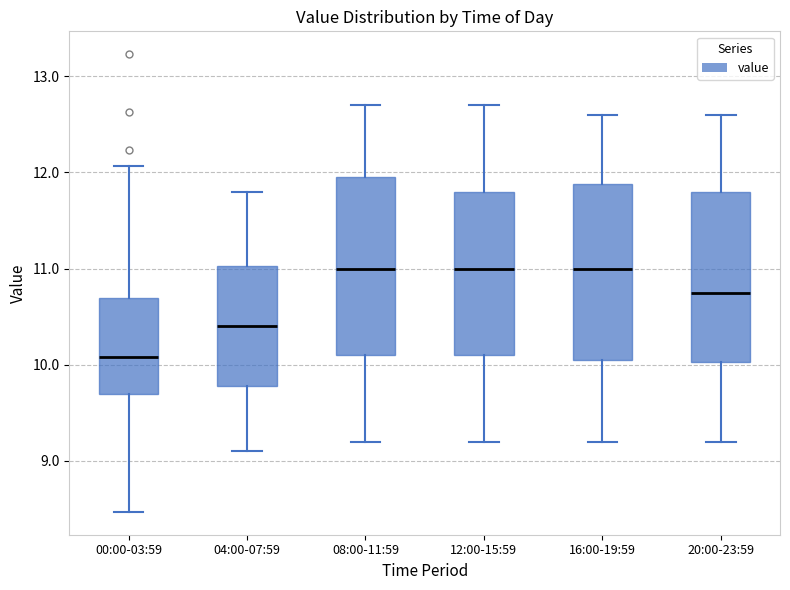

Reading left to right, transcribe this box plot: for each box, give where its median line is, the range the box spans, and where its two whiskers end, as read against the y-axis. The values are not printed on the chart, so give them approximately, as read against the axis.

00:00-03:59: median 10.1, box 9.7 to 10.7, whiskers 8.5 to 12.1
04:00-07:59: median 10.4, box 9.8 to 11.0, whiskers 9.1 to 11.8
08:00-11:59: median 11.0, box 10.1 to 12.0, whiskers 9.2 to 12.7
12:00-15:59: median 11.0, box 10.1 to 11.8, whiskers 9.2 to 12.7
16:00-19:59: median 11.0, box 10.1 to 11.9, whiskers 9.2 to 12.6
20:00-23:59: median 10.8, box 10.0 to 11.8, whiskers 9.2 to 12.6